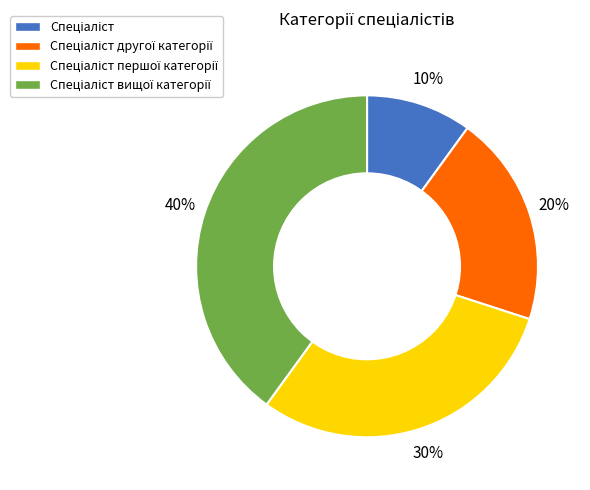

Is there a majority slice in this chart?

No